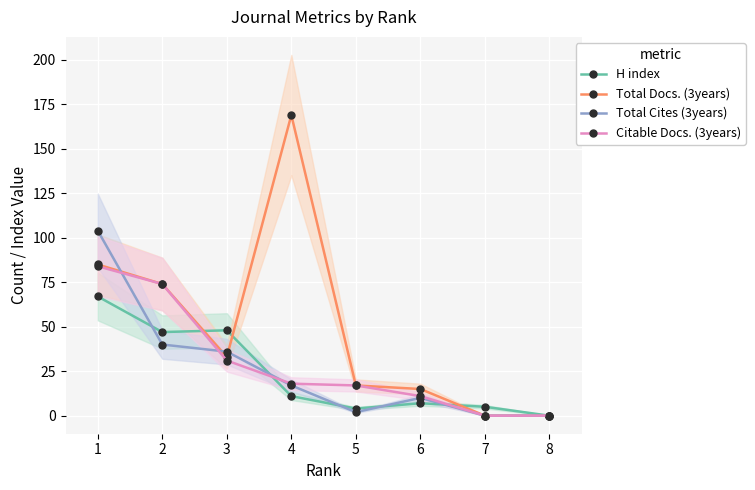

Reading left to right, what are all the values shown in this chart?

H index: 67	47	48	11	4	7	5	0
Total Docs. (3years): 85	74	33	169	17	15	0	0
Total Cites (3years): 104	40	36	17	2	10	0	0
Citable Docs. (3years): 84	74	31	18	17	11	0	0